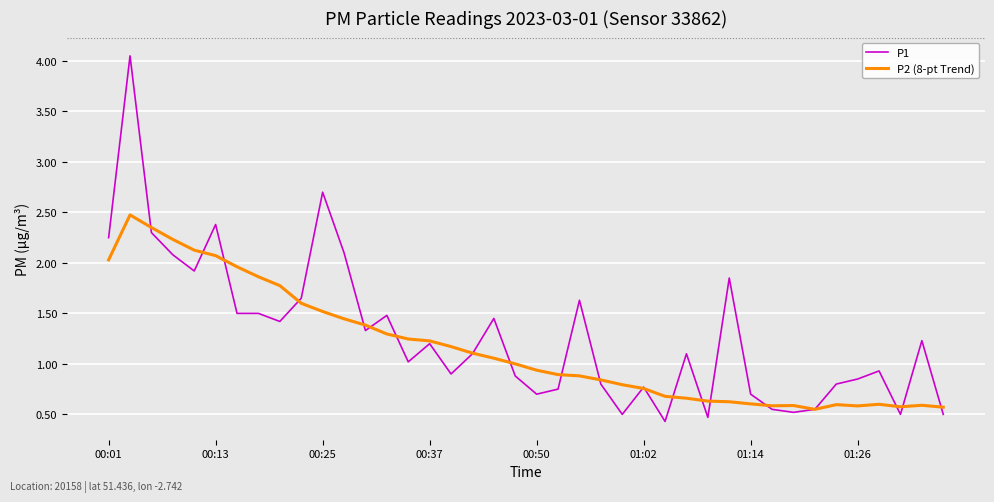

True or false: P1 and P2 (8-pt Trend) intersect in this chart.

True